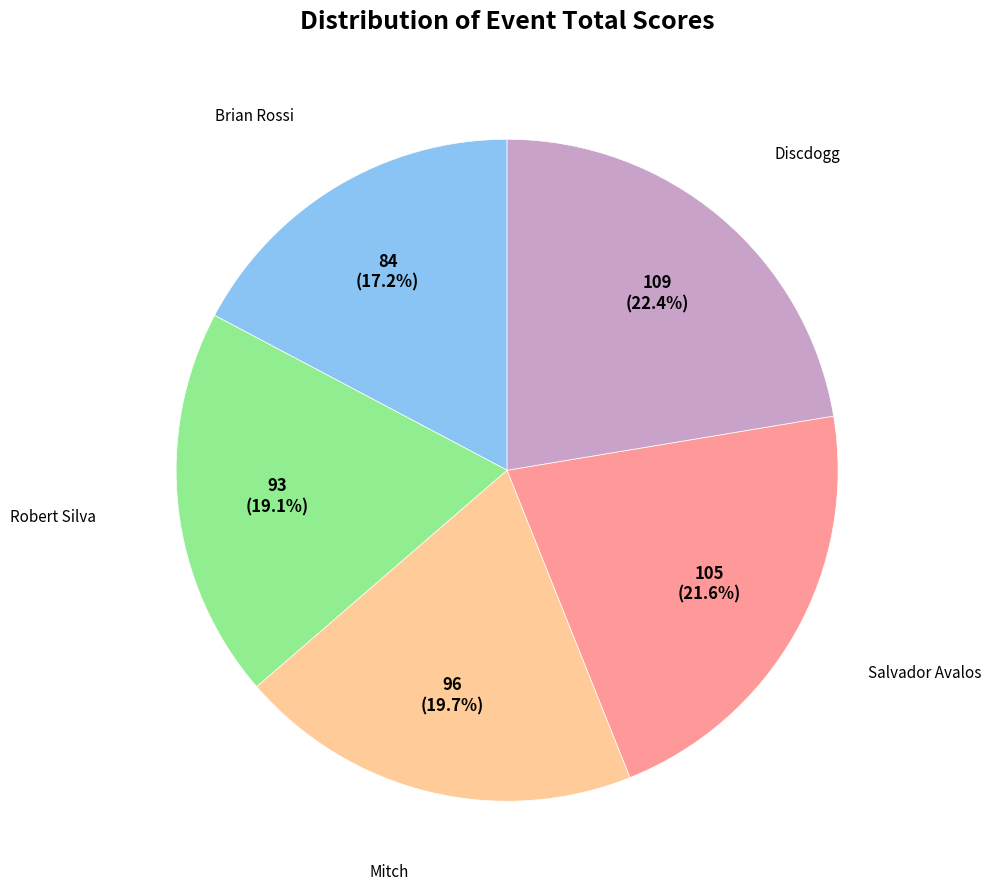

Is there any slice that represents more than half of the pie?

No